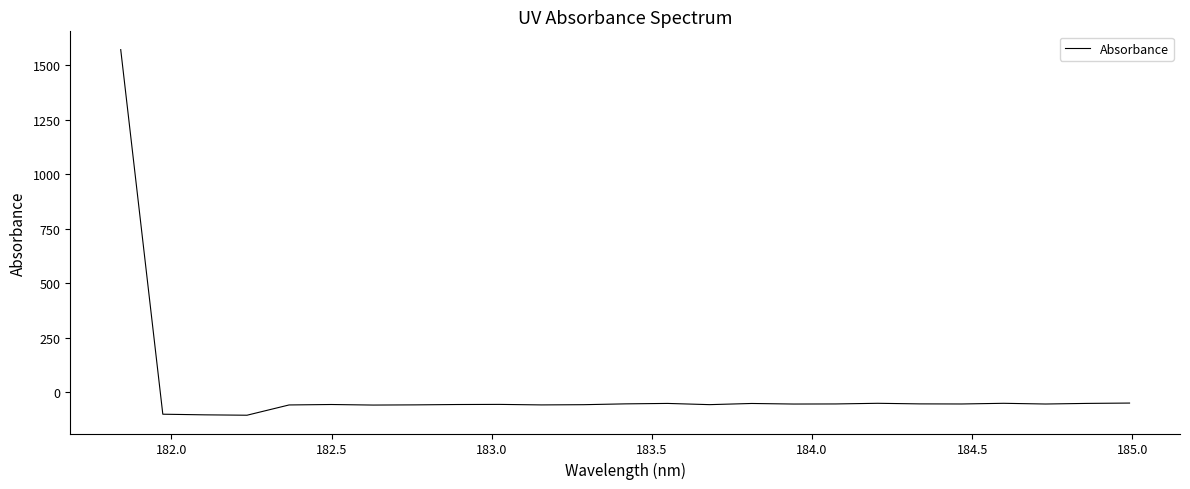

What is the minimum value shown in the chart?

-106.1